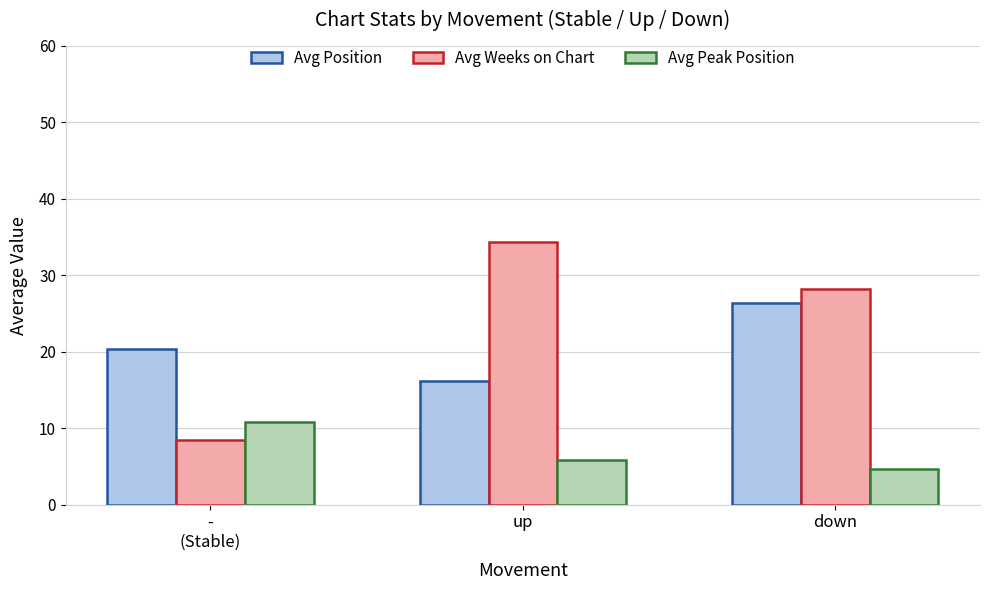

True or false: Avg Peak Position has a value of 4.6 at down.

True